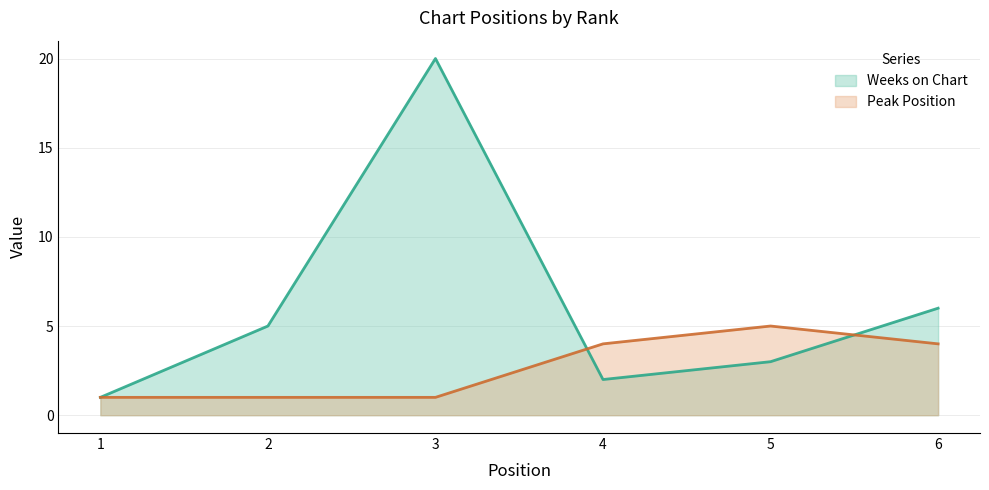

Reading left to right, what are all the values shown in this chart?

Weeks on Chart: 1=1	2=5	3=20	4=2	5=3	6=6
Peak Position: 1=1	2=1	3=1	4=4	5=5	6=4